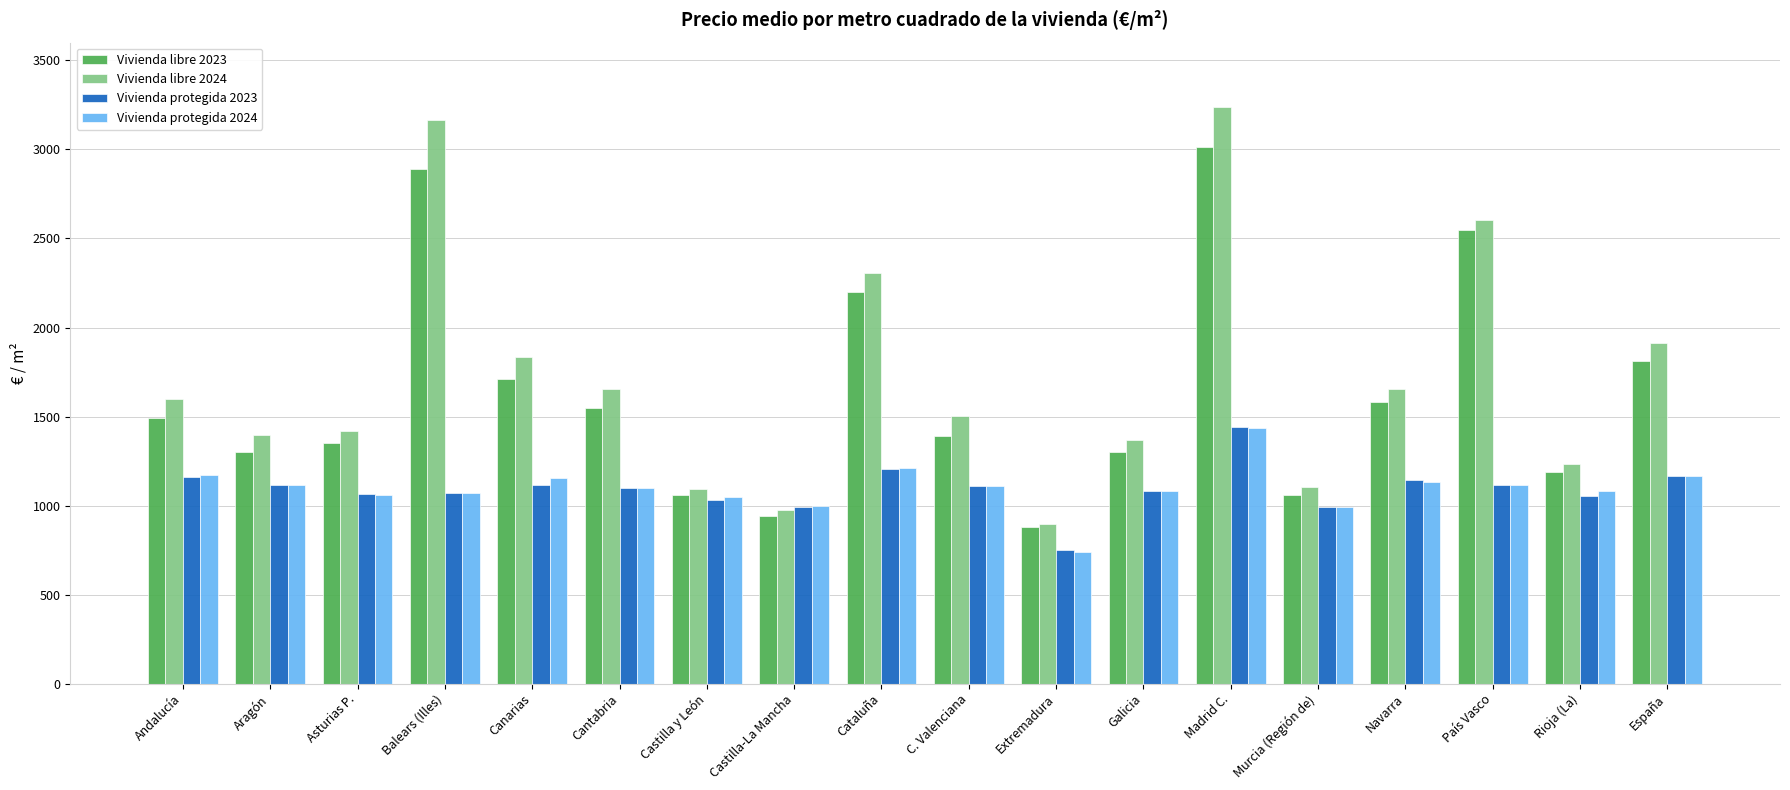

What is the value of the Vivienda libre 2024 bar at the 16th from the left?

2602.5